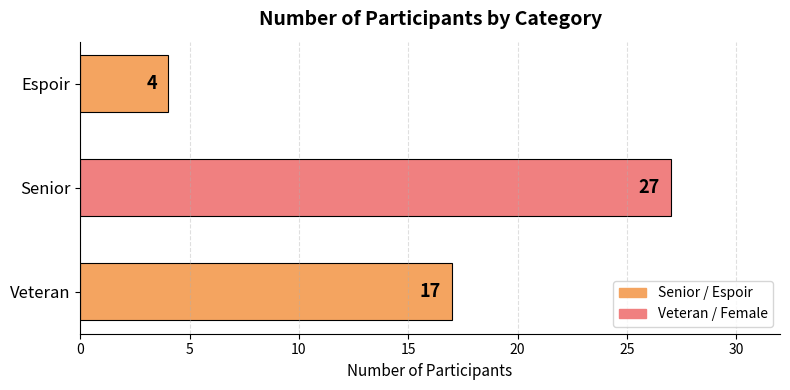

Rank the categories by value from lowest to highest.

Espoir, Veteran, Senior